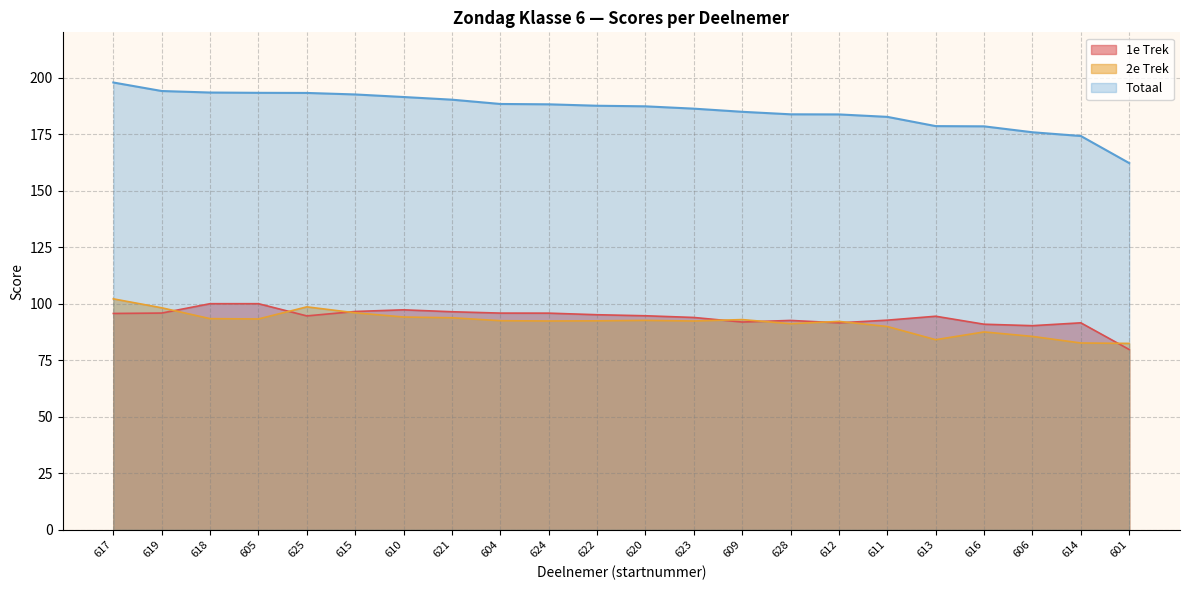

Reading left to right, extract all data points from this chart.

Totaal: 197.8	194.1	193.4	193.2	193.2	192.5	191.4	190.2	188.3	188.2	187.5	187.3	186.2	184.9	183.8	183.7	182.6	178.5	178.4	175.8	174.2	162.2
2e Trek: 102.1	98.2	93.4	93.2	98.6	96.0	94.1	93.8	92.5	92.3	92.4	92.6	92.3	93.0	91.2	92.2	89.9	84.1	87.5	85.5	82.6	82.4
1e Trek: 95.7	95.9	100.0	100.0	94.6	96.6	97.3	96.4	95.8	95.8	95.1	94.7	93.9	91.9	92.6	91.5	92.7	94.5	90.9	90.3	91.5	79.7